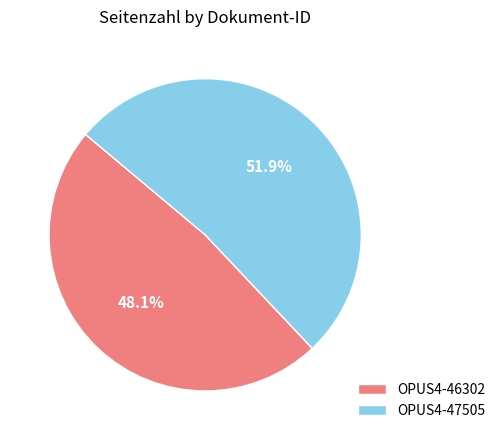

What is the smallest slice in the pie chart?

OPUS4-46302